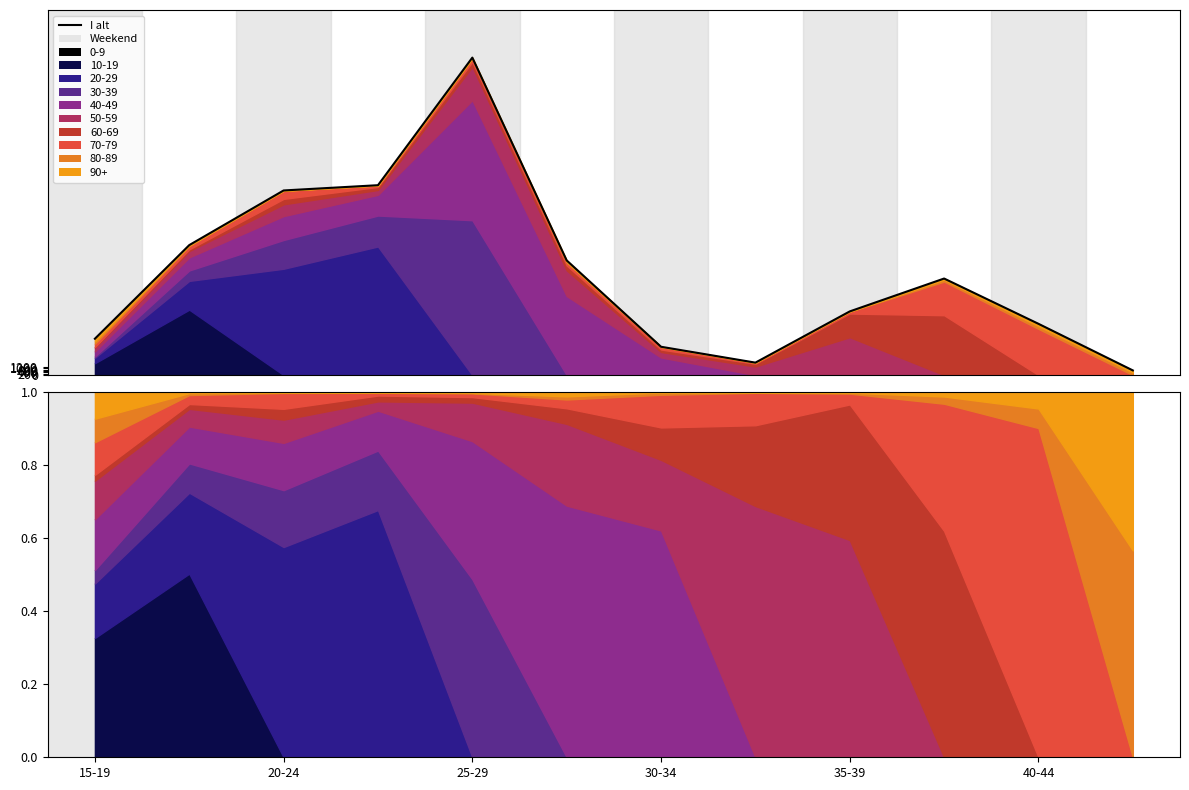

Reading left to right, transcribe all the data shown in this chart.

5340	19095	27125	27897	46644	16845	4157	1825	9352	14183	7529	683